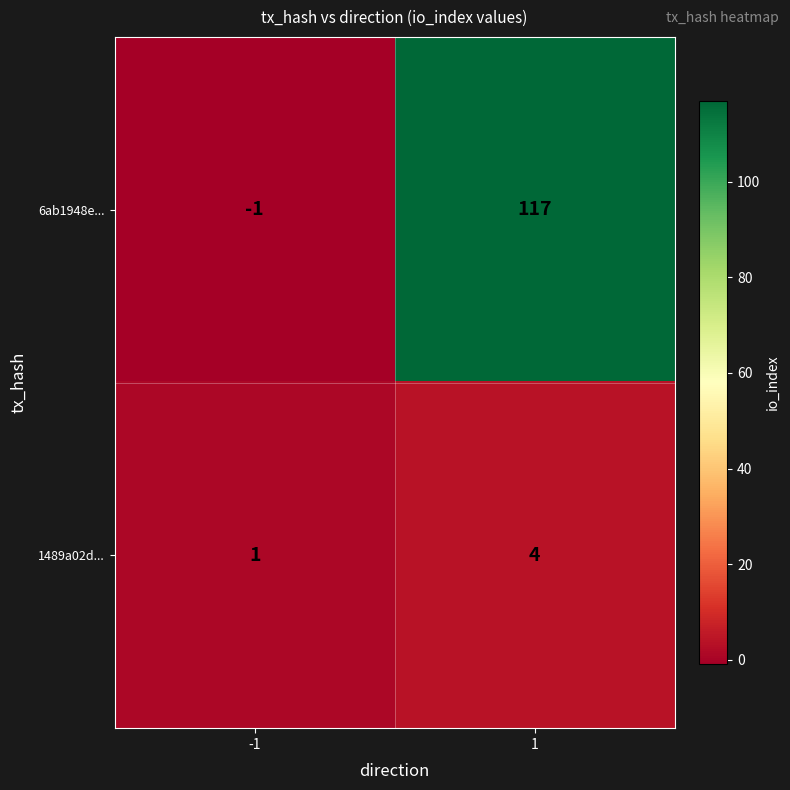

Rank the series by their maximum value, from highest to lowest.

6ab1948e..., 1489a02d...